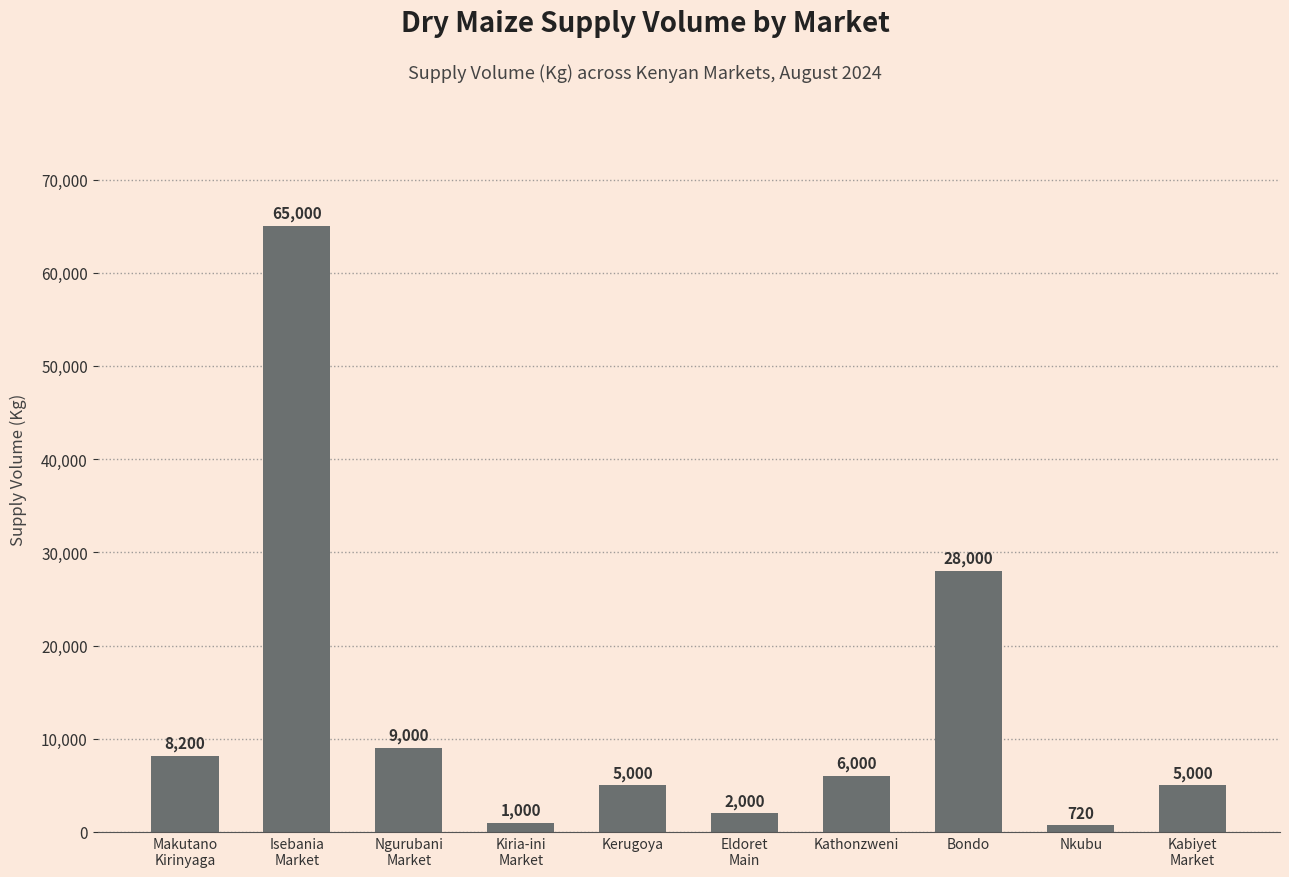

Where is the data nearest to the value 32860?

Bondo